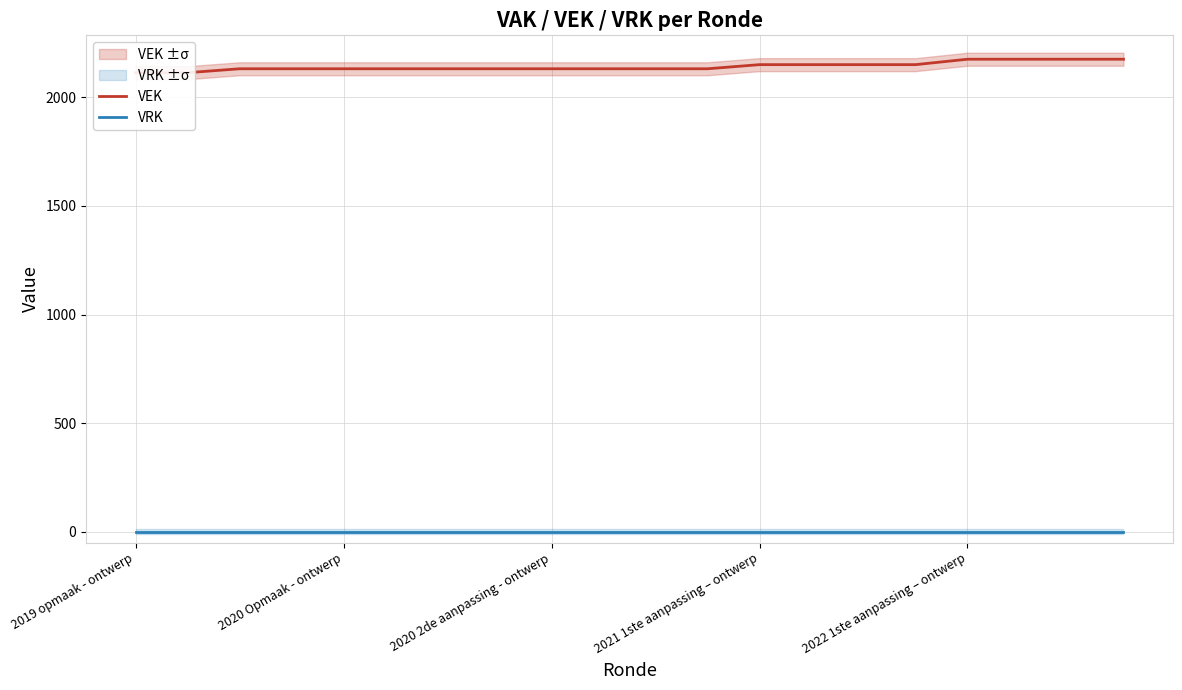

Rank the series at 18 from highest to lowest value.

VEK, VRK